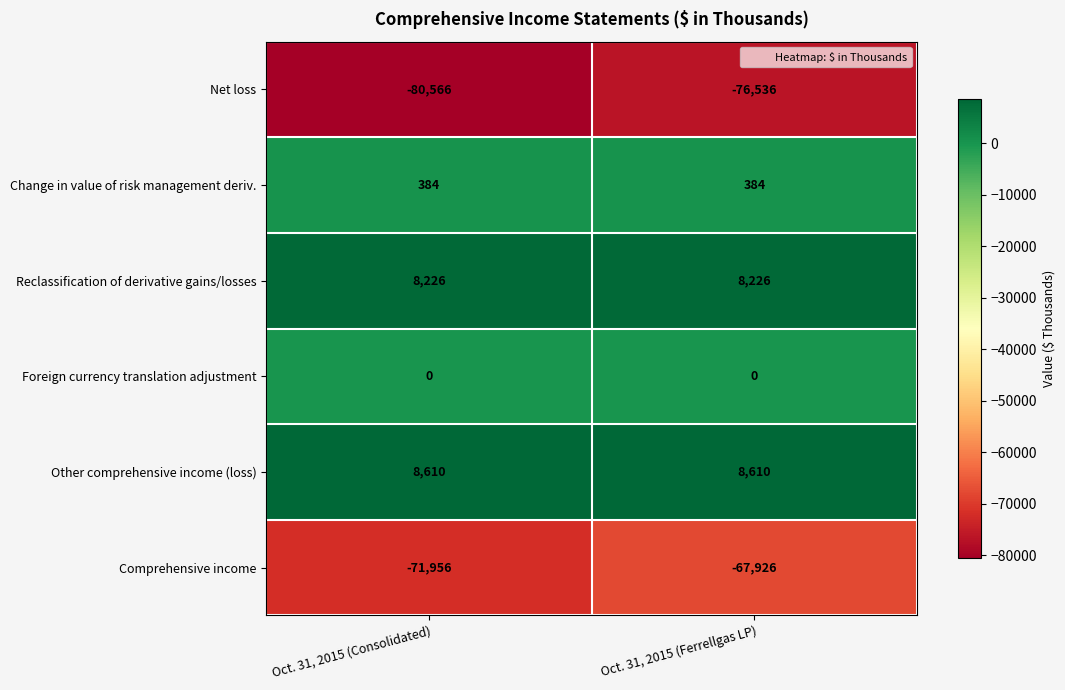

Reading left to right, transcribe all the data shown in this chart.

Net loss: Oct. 31, 2015 (Consolidated)=-80566	Oct. 31, 2015 (Ferrellgas LP)=-76536
Change in value of risk management deriv.: Oct. 31, 2015 (Consolidated)=384	Oct. 31, 2015 (Ferrellgas LP)=384
Reclassification of derivative gains/losses: Oct. 31, 2015 (Consolidated)=8226	Oct. 31, 2015 (Ferrellgas LP)=8226
Foreign currency translation adjustment: Oct. 31, 2015 (Consolidated)=0	Oct. 31, 2015 (Ferrellgas LP)=0
Other comprehensive income (loss): Oct. 31, 2015 (Consolidated)=8610	Oct. 31, 2015 (Ferrellgas LP)=8610
Comprehensive income: Oct. 31, 2015 (Consolidated)=-71956	Oct. 31, 2015 (Ferrellgas LP)=-67926